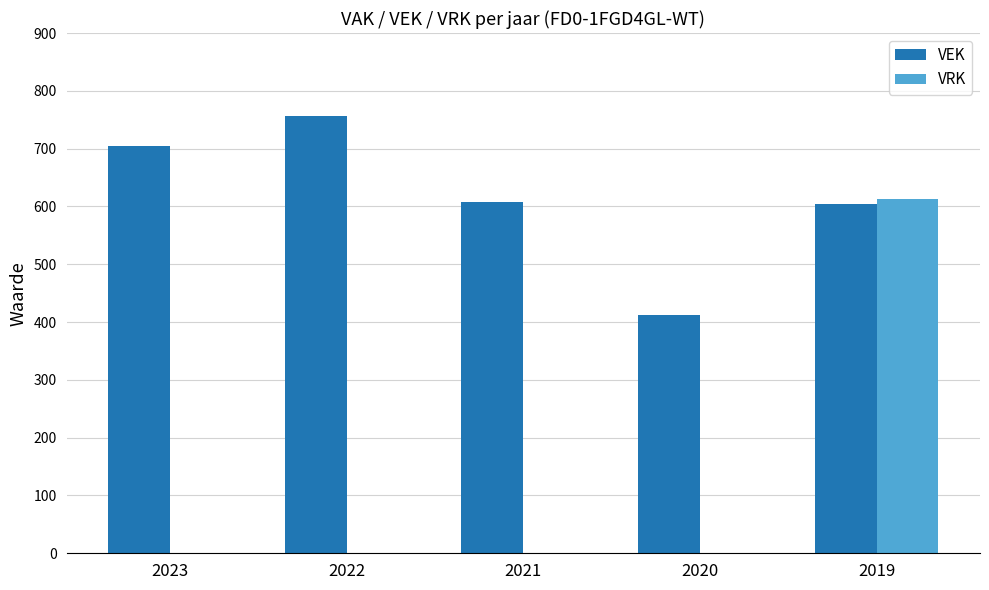

What is the sum of all VRK values?

613